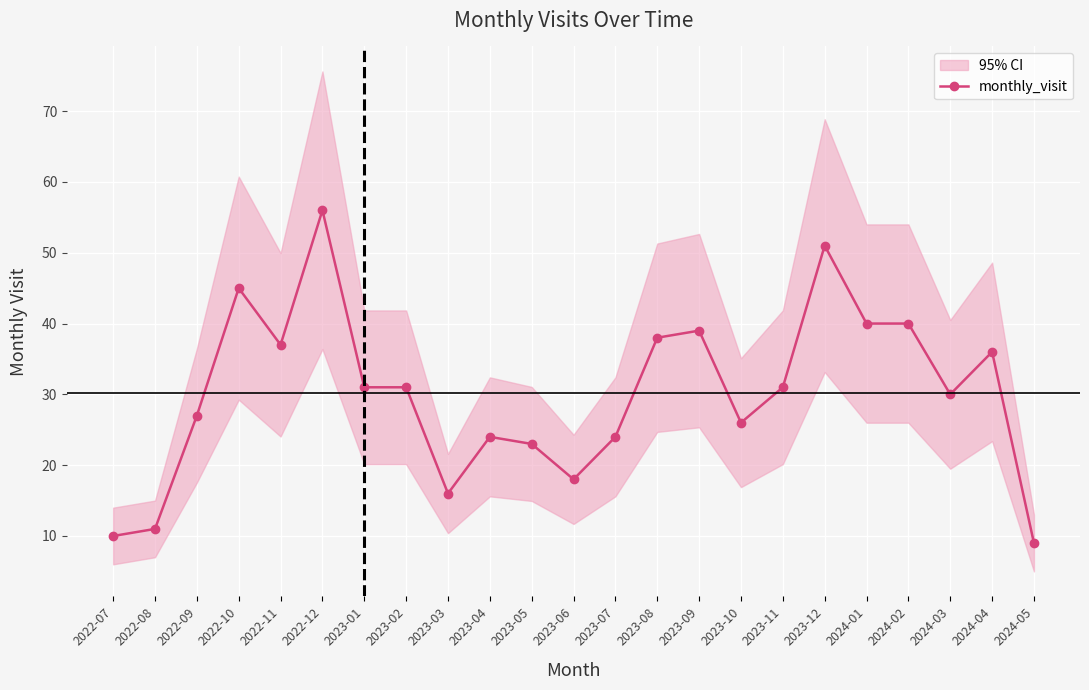

The chart shows a value of 24 at 2023-07. True or false?

True